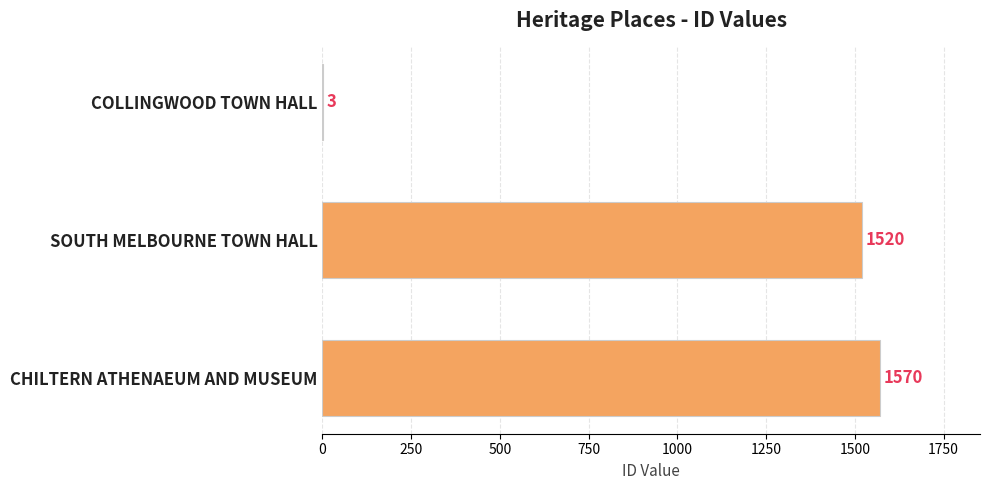

At which label is the value closest to 786?

SOUTH MELBOURNE TOWN HALL